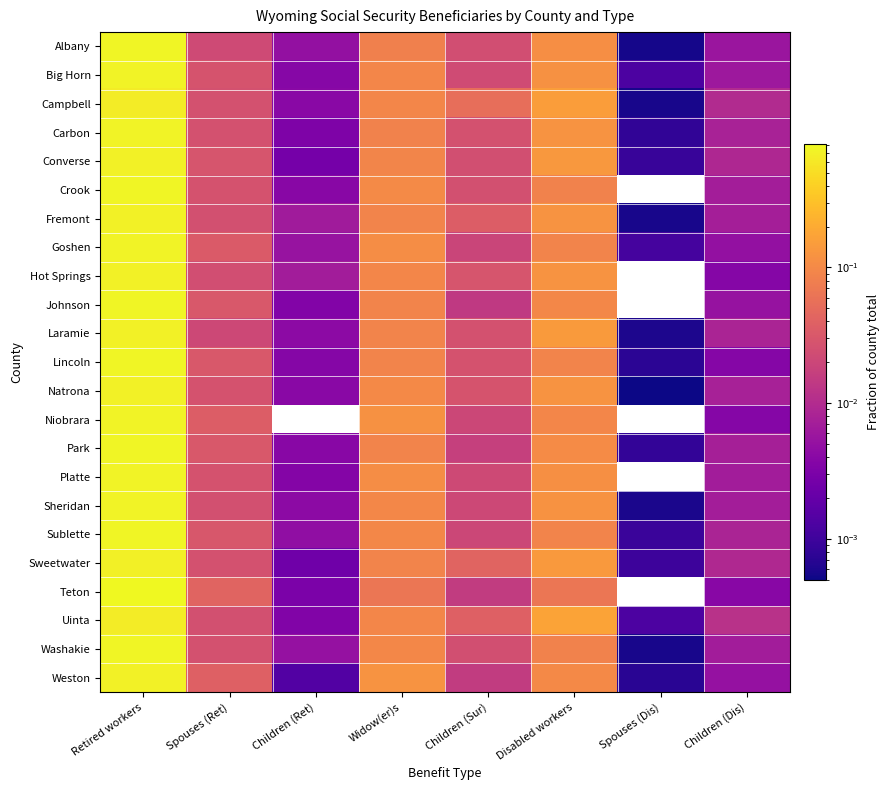

Between Spouses (Ret) and Disabled workers, which is larger?

Disabled workers